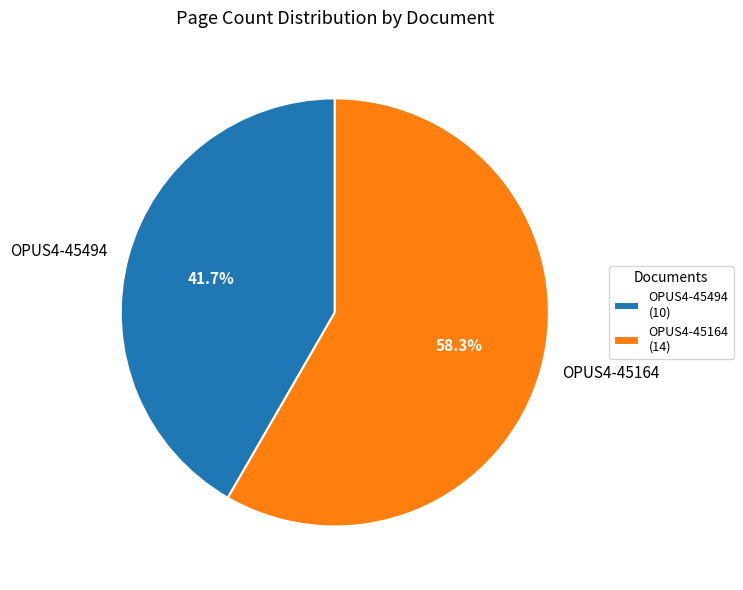

Between OPUS4-45494 and OPUS4-45164, which is larger?

OPUS4-45164